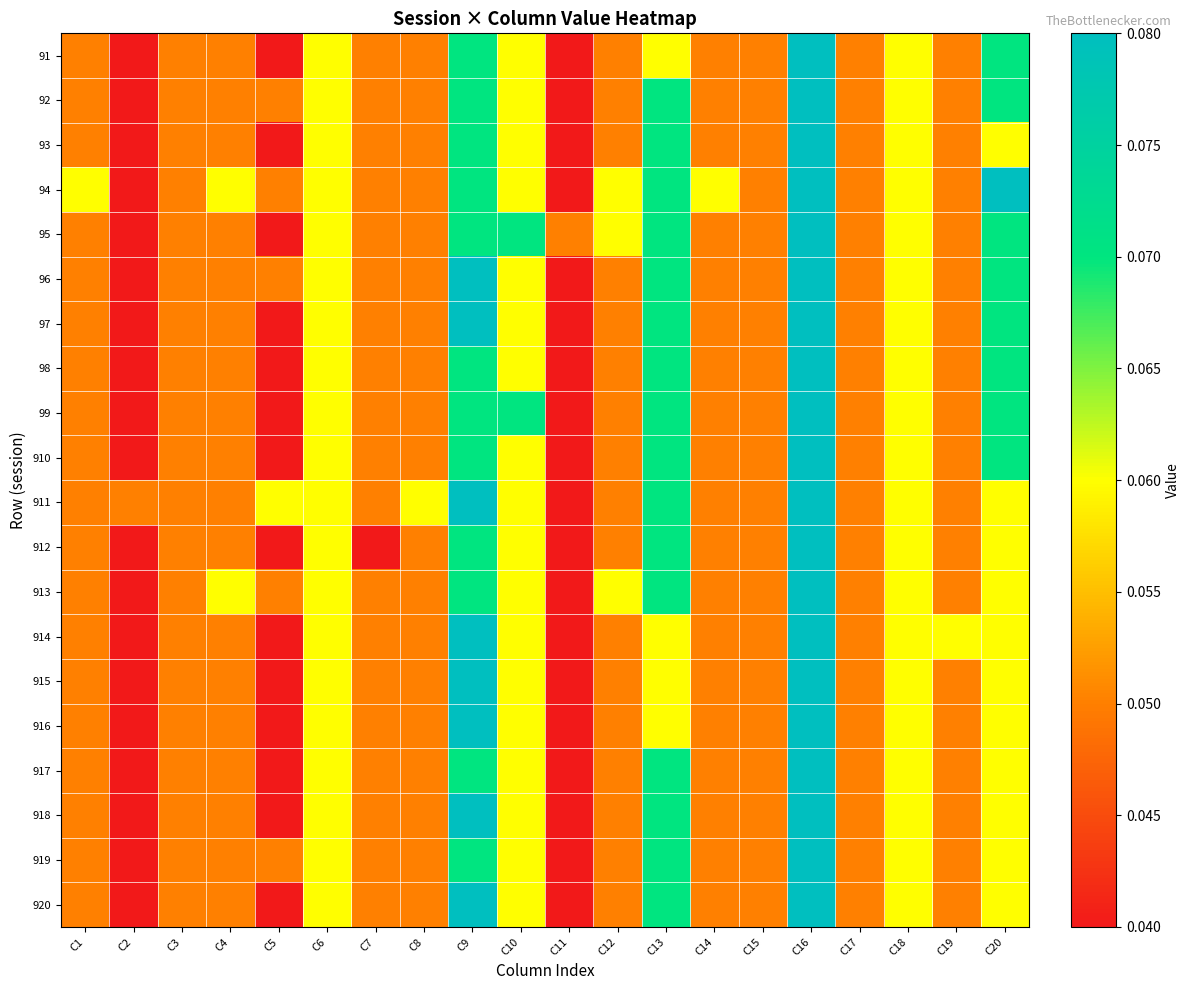

At how many categories does at least one series exceed 0?

20